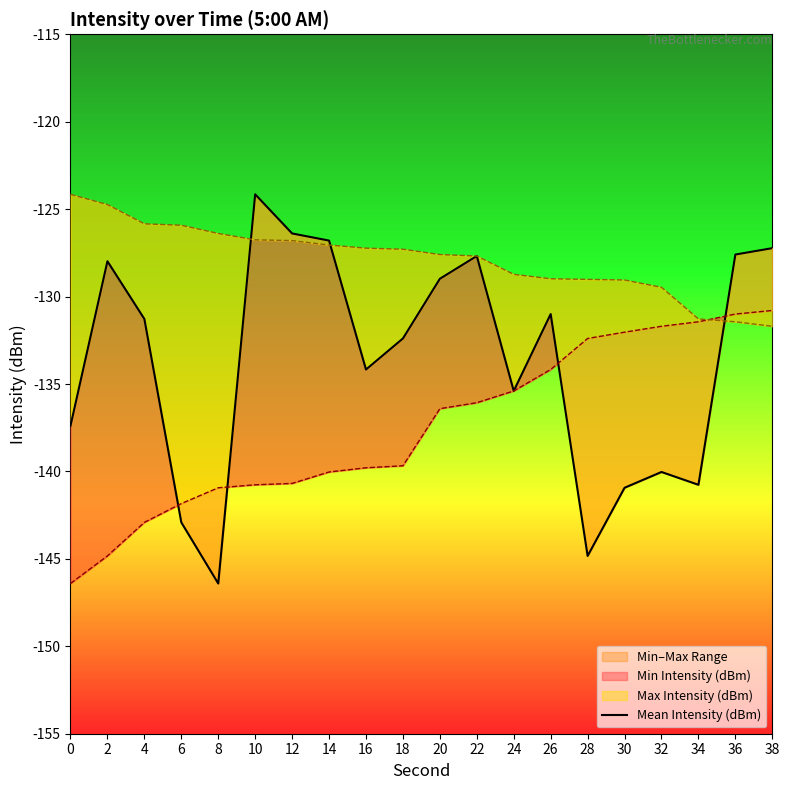

True or false: there are more than 2 points higher than both neighbors.

True